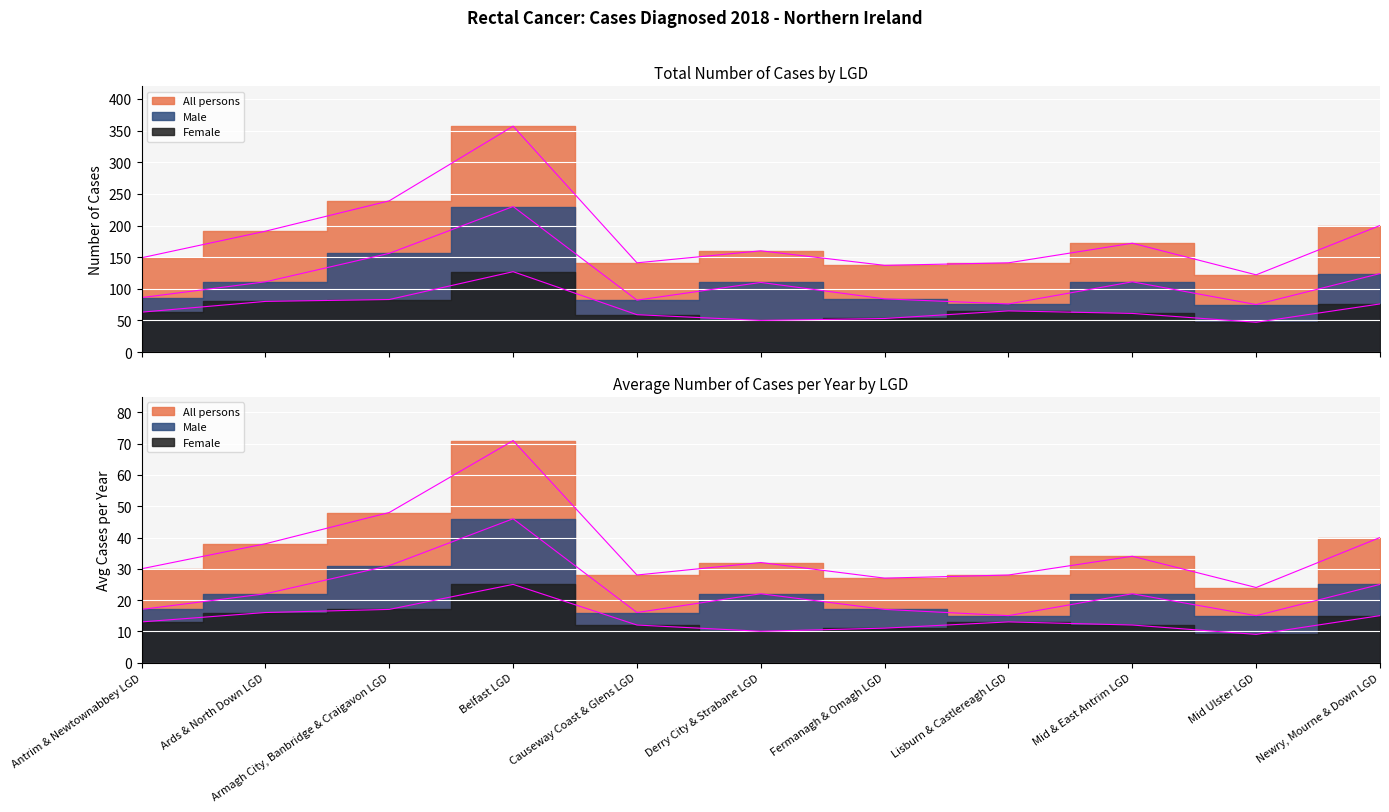

What is the sum of the Female values at Lisburn & Castlereagh LGD and Derry City & Strabane LGD?

115